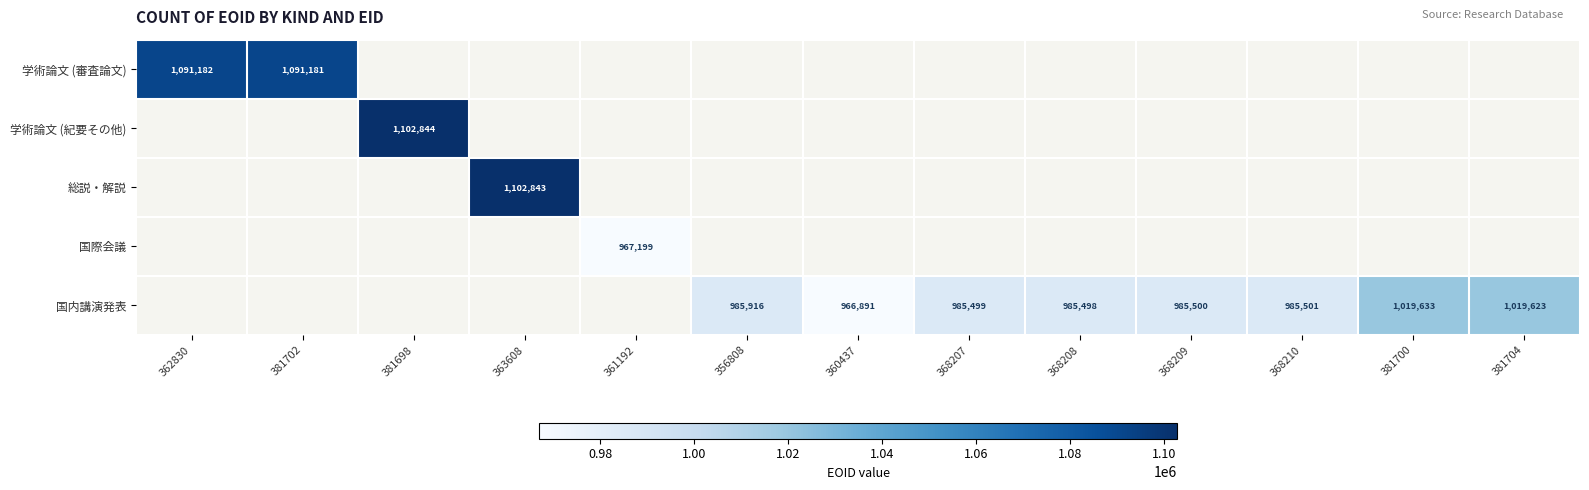

Which label corresponds to the smallest value in the chart?

360437